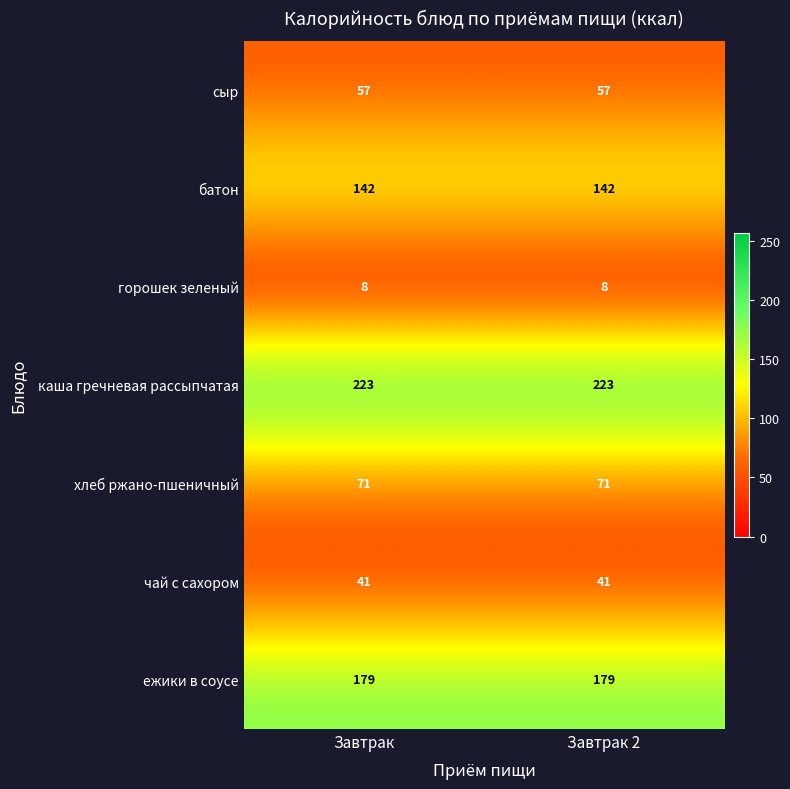

The хлеб ржано-пшеничный series shows 71 at Завтрак. True or false?

True